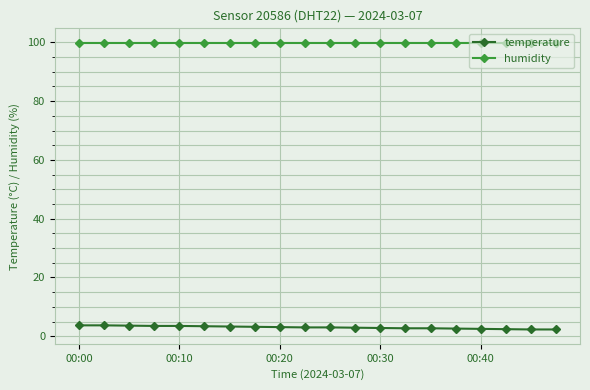

Which series has the largest total across all categories?

humidity